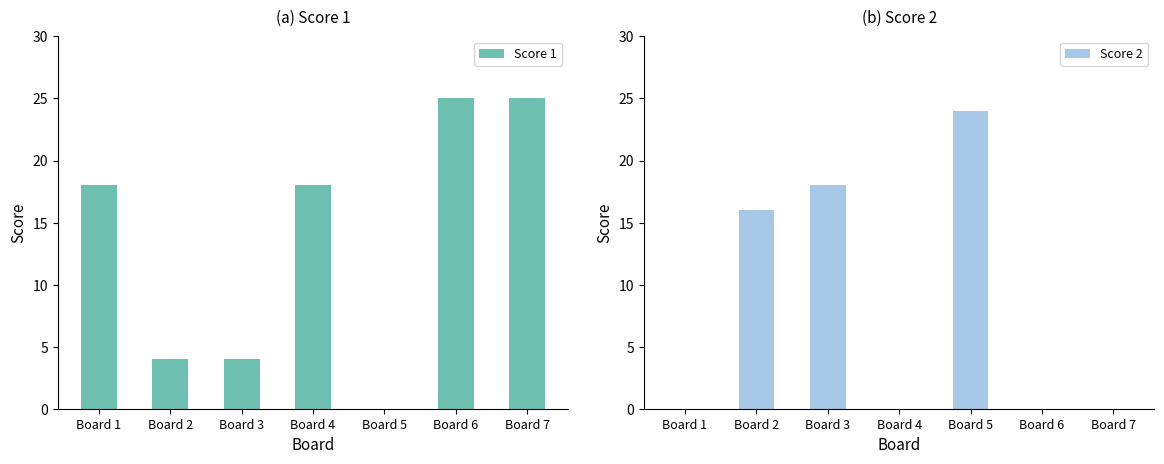

What is the difference between the second highest and minimum values in the Score 2 series?

18